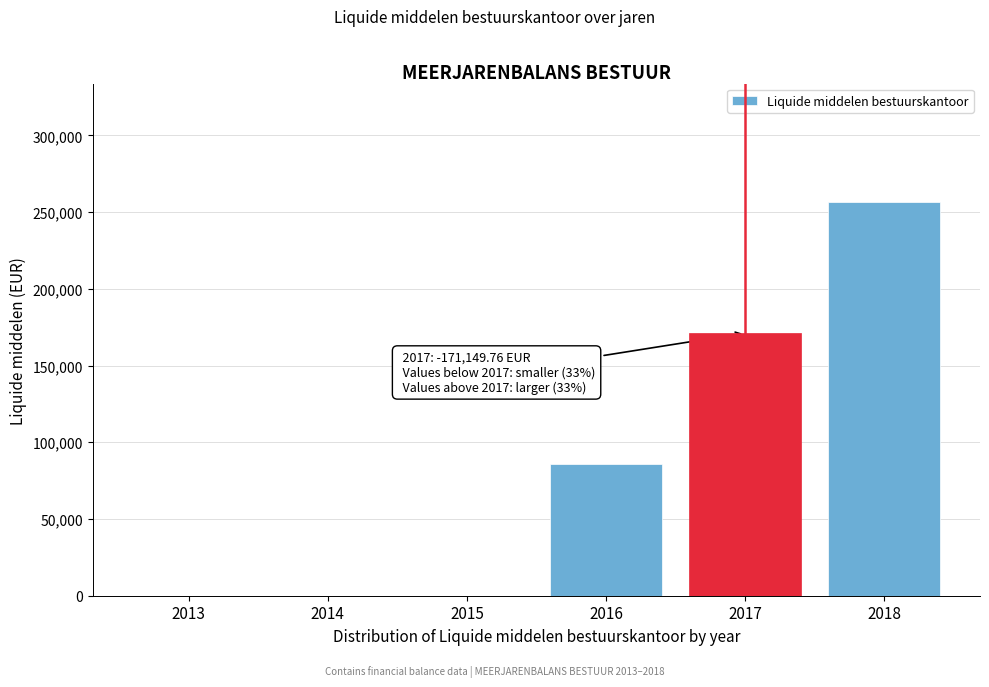

Reading left to right, extract all data points from this chart.

2013=0.0	2014=0.0	2015=0.0	2016=85574.9	2017=171149.8	2018=256724.6